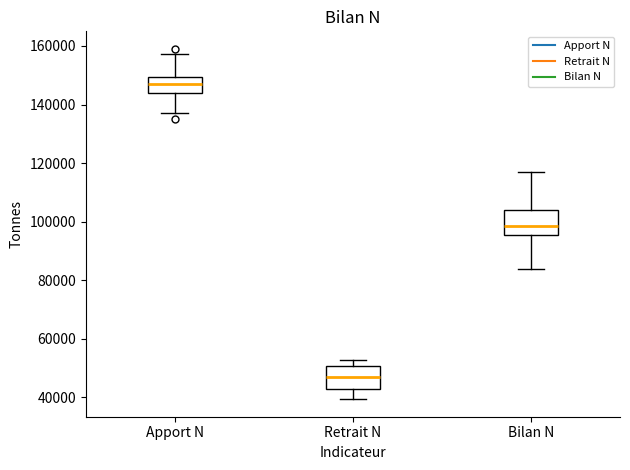

Where does the median line of the box for Apport N sit on the y-axis? The values are not printed on the chart, so give them approximately, as read against the axis.

148000